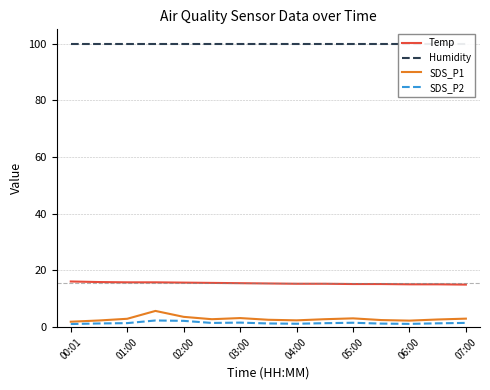

True or false: Temp and SDS_P1 cross at least once.

False